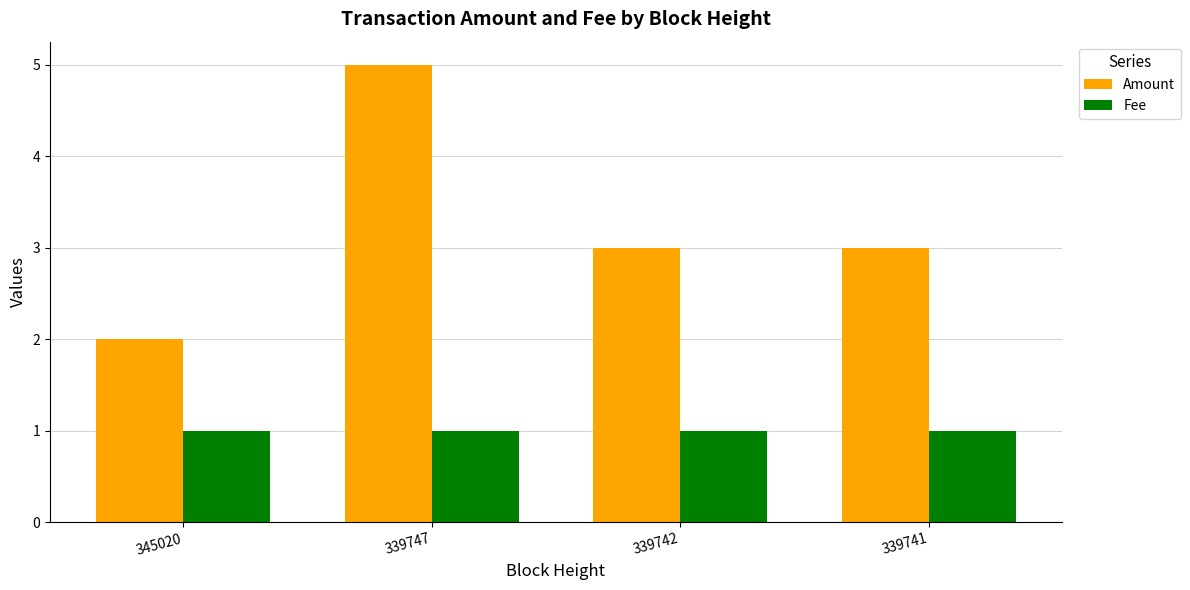

What value does the Amount series have at 345020?

2.0